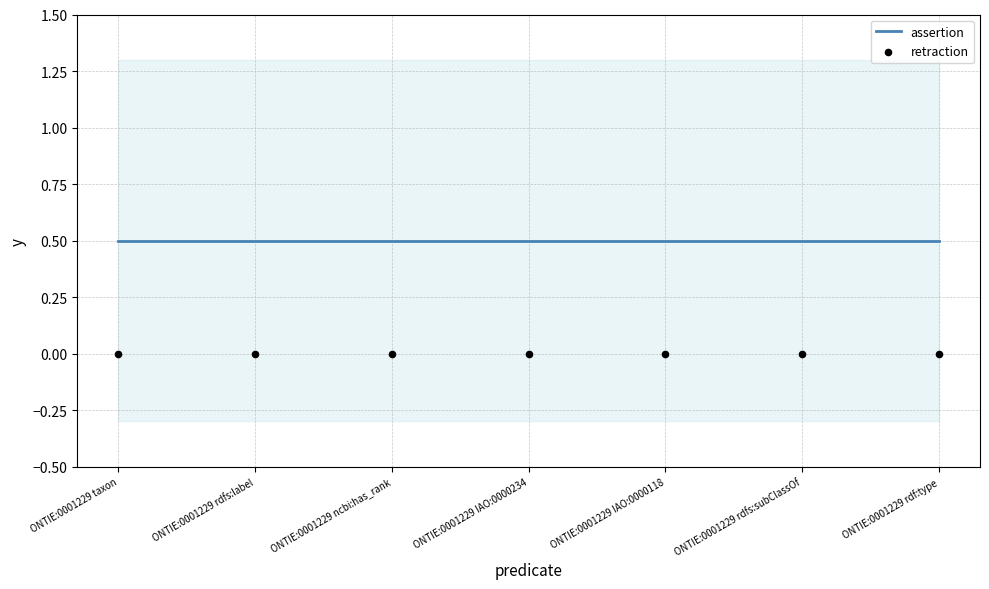

Which series has the largest Y range (max minus min)?

assertion